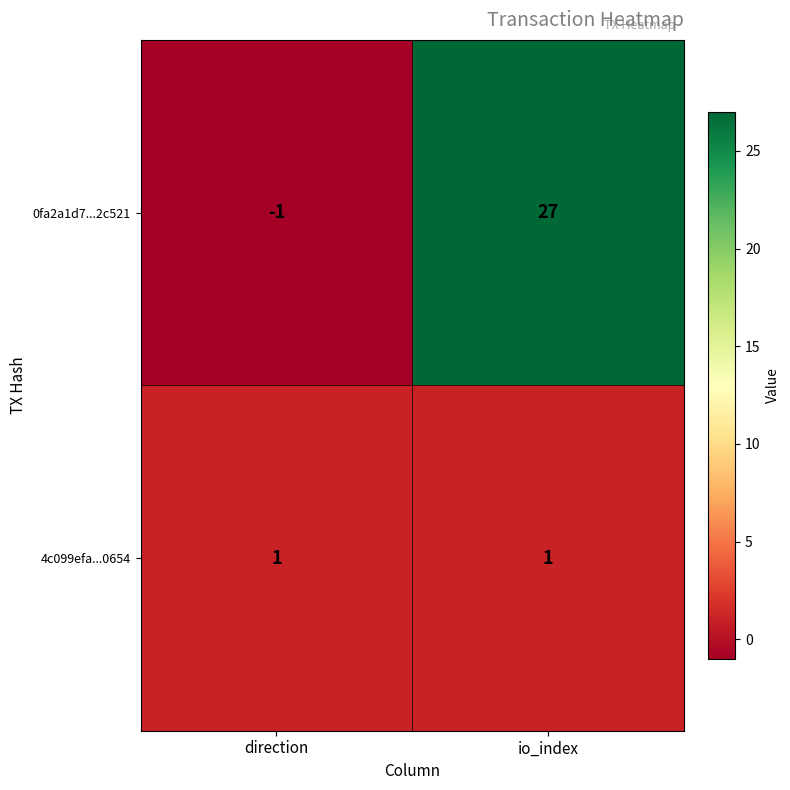

Is it true that 4c099efa...0654 equals 2 at io_index?

False